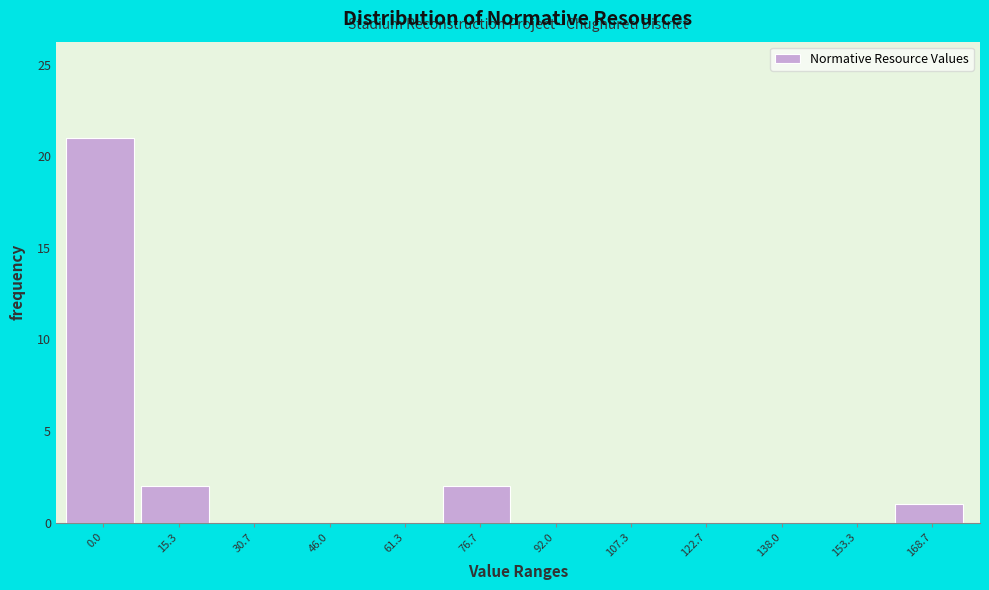

Reading right to left, list all the values displayed in this chart.

168.7=1	153.3=0	138.0=0	122.7=0	107.3=0	92.0=0	76.7=2	61.3=0	46.0=0	30.7=0	15.3=2	0.0=21